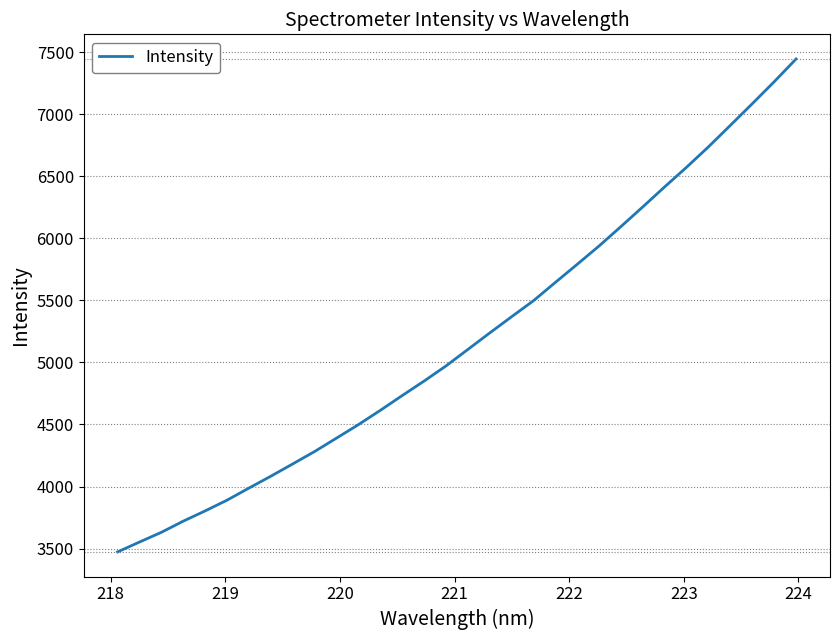

What is the difference between the maximum and minimum values?

3972.5